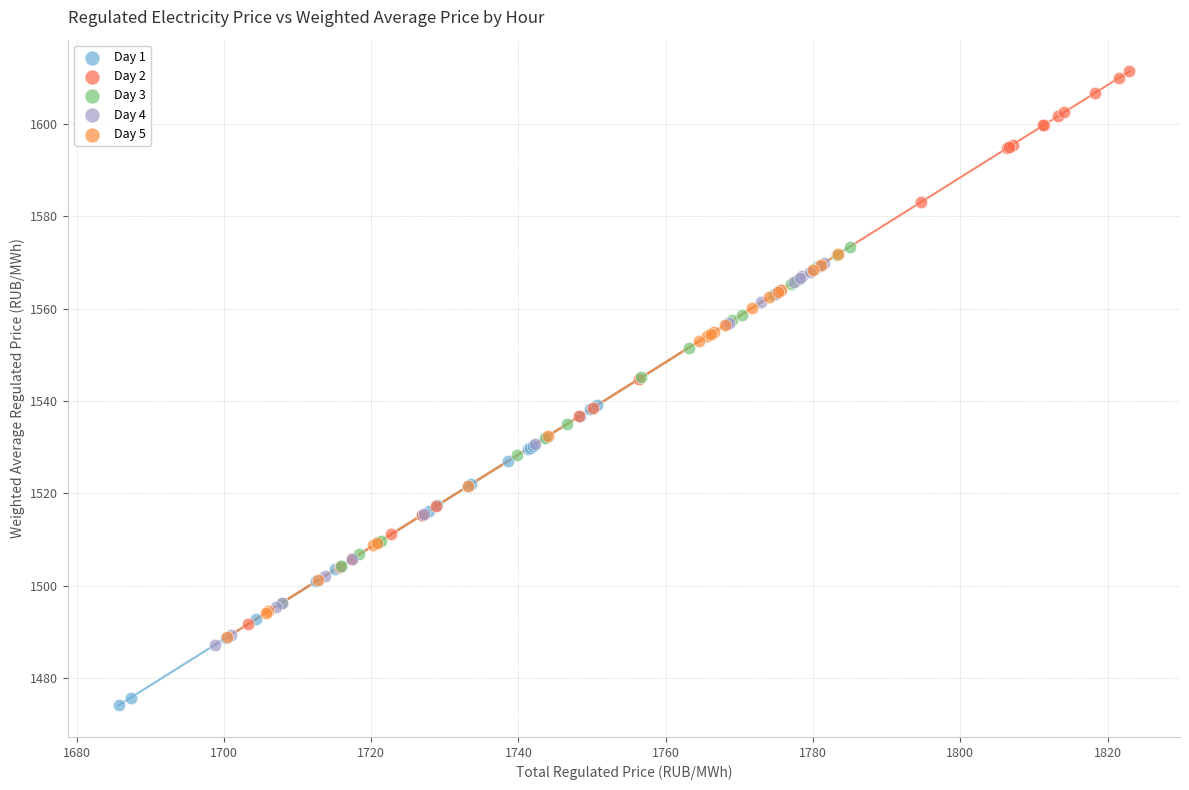

Which series has the largest Y range (max minus min)?

Day 2